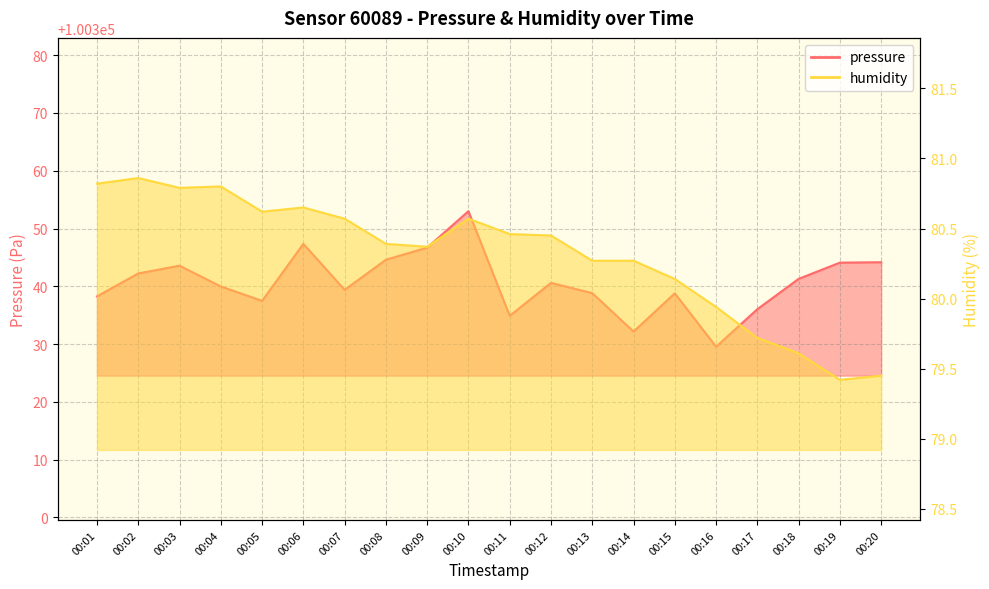

What is the difference between the highest and lowest values at 00:13?

100258.5